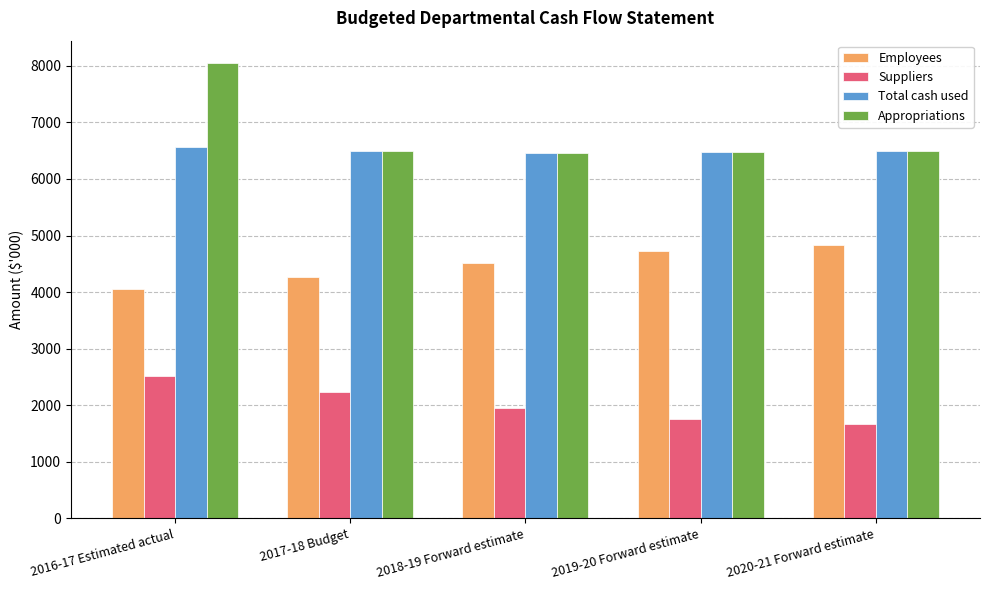

Count the number of data series in this chart.

4